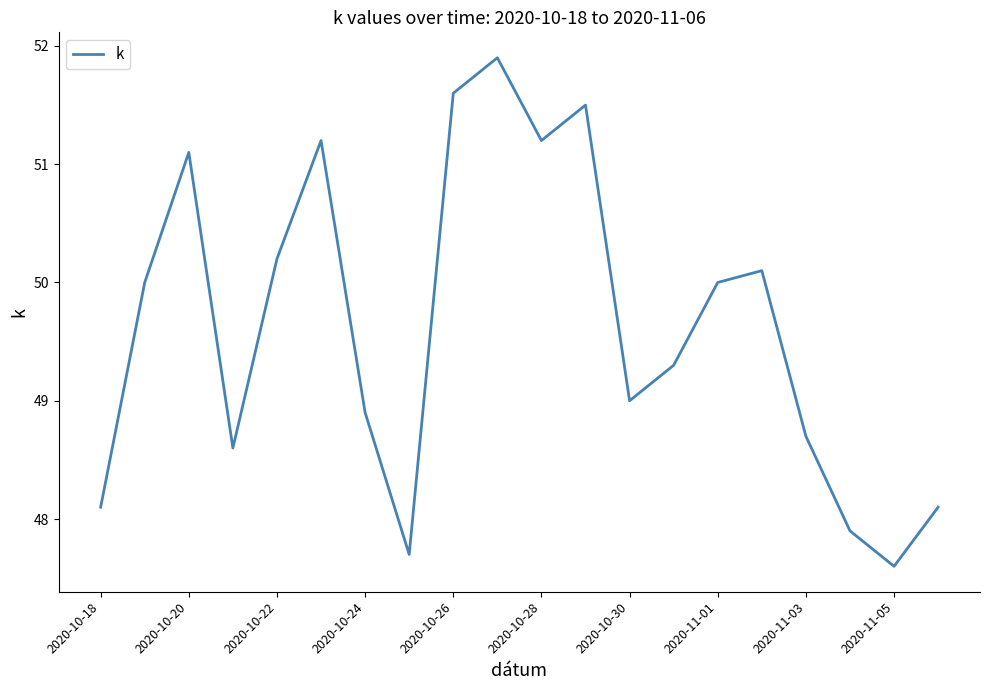

What is the maximum value shown in the chart?

51.9